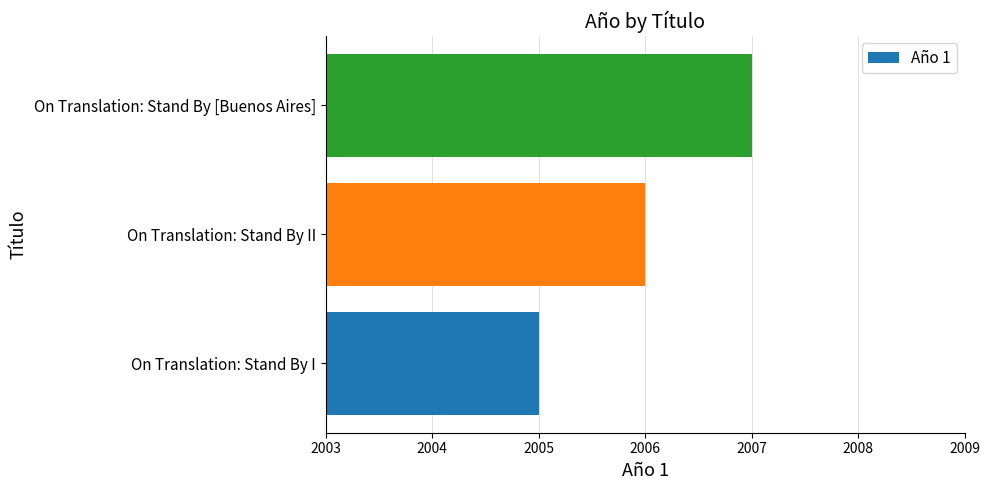

How many distinct data groups are displayed?

1